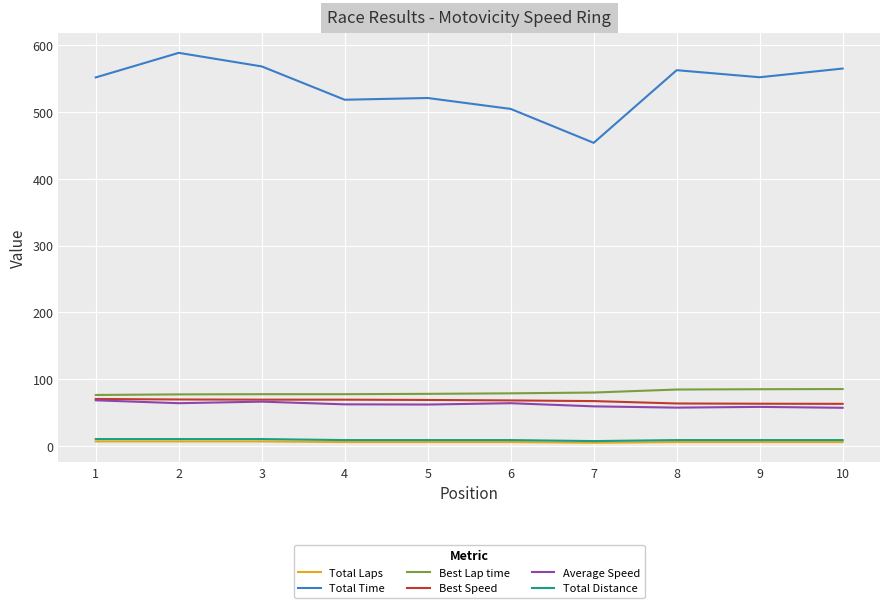

What is the highest value of the Total Distance series?

10.5